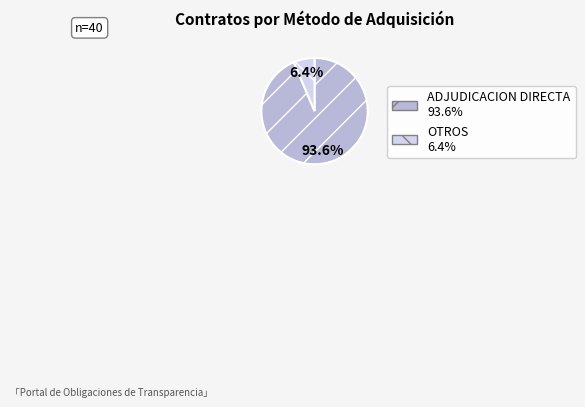

Is there a majority slice in this chart?

Yes